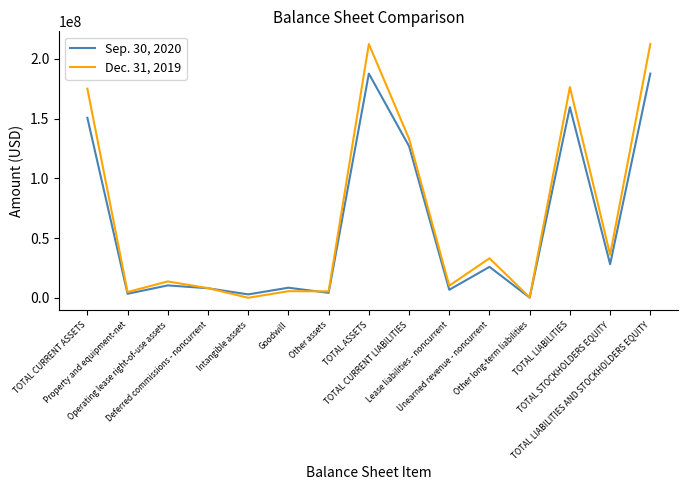

Where does the Dec. 31, 2019 series first go above 13683000?

TOTAL CURRENT ASSETS